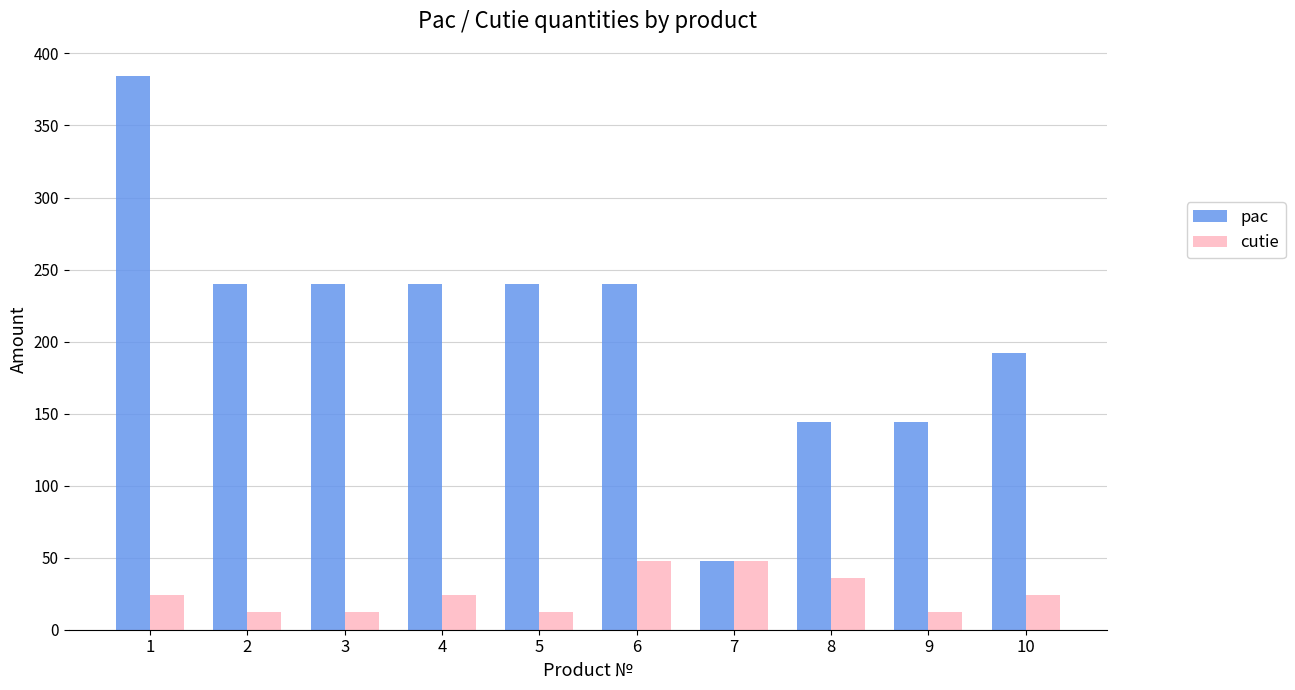

How many bars are there in each group?

2